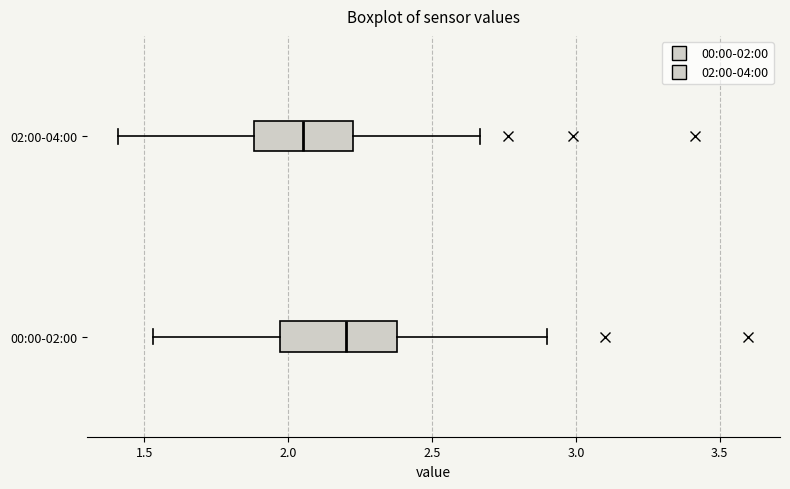

Reading bottom to top, transcribe this box plot: for each box, give where its median line is, the range the box spans, and where its two whiskers end, as read against the x-axis. The values are not printed on the chart, so give them approximately, as read against the axis.

00:00-02:00: median 2.20, box 1.95 to 2.40, whiskers 1.55 to 2.90
02:00-04:00: median 2.05, box 1.90 to 2.20, whiskers 1.40 to 2.65